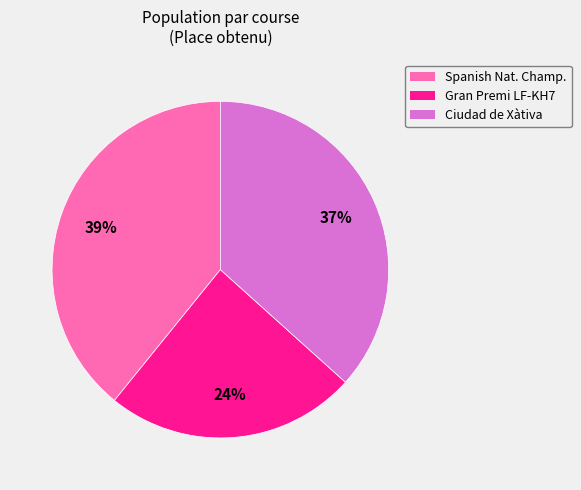

What is the smallest slice in the pie chart?

Gran Premi LF-KH7